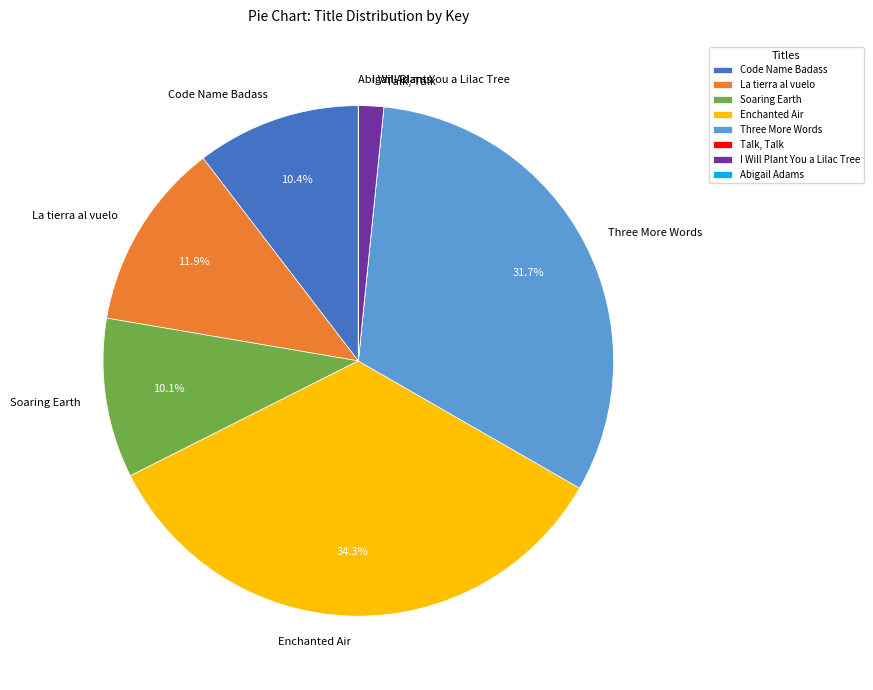

To the nearest percent, what portion does Soaring Earth represent?

10%